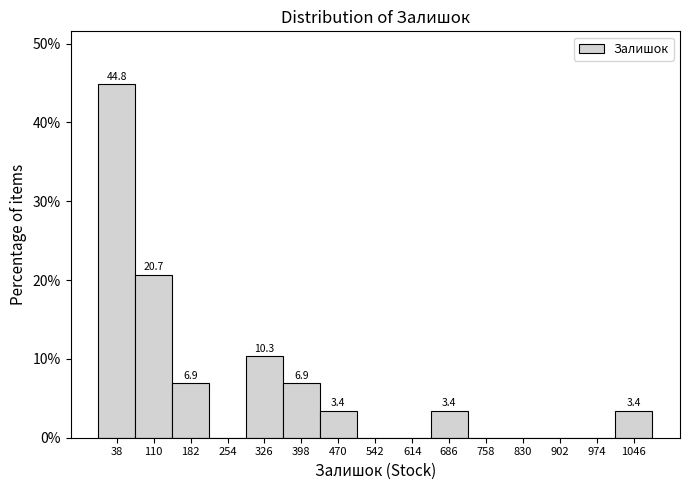

Which range on the x-axis has the tallest bar?

2 to 74